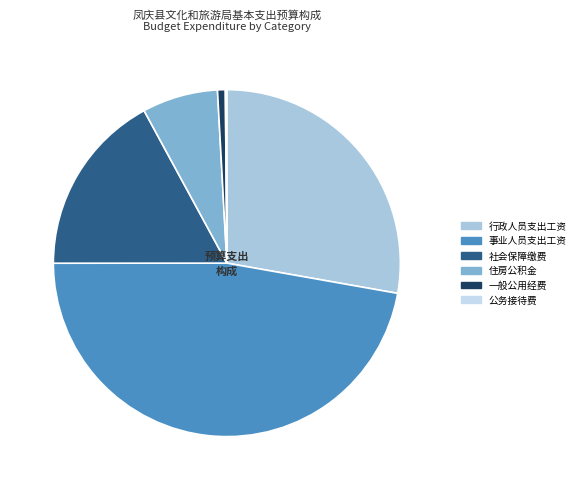

Which category has the biggest portion of the pie?

事业人员支出工资